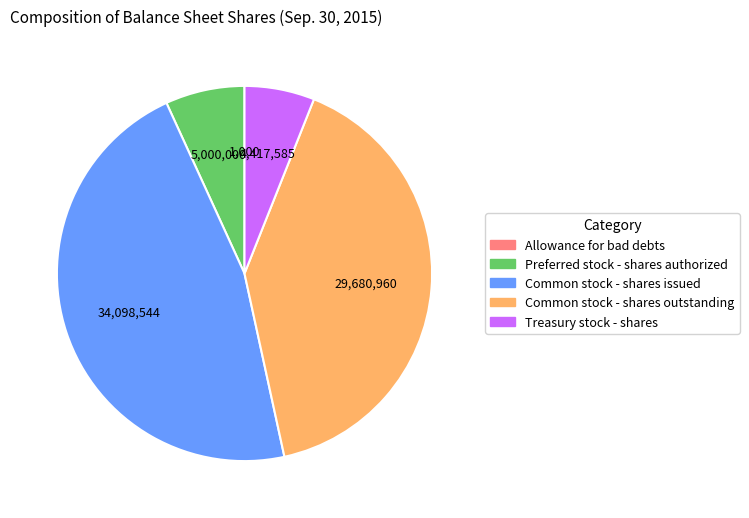

Is it true that Treasury stock - shares is 6% of the pie?

True